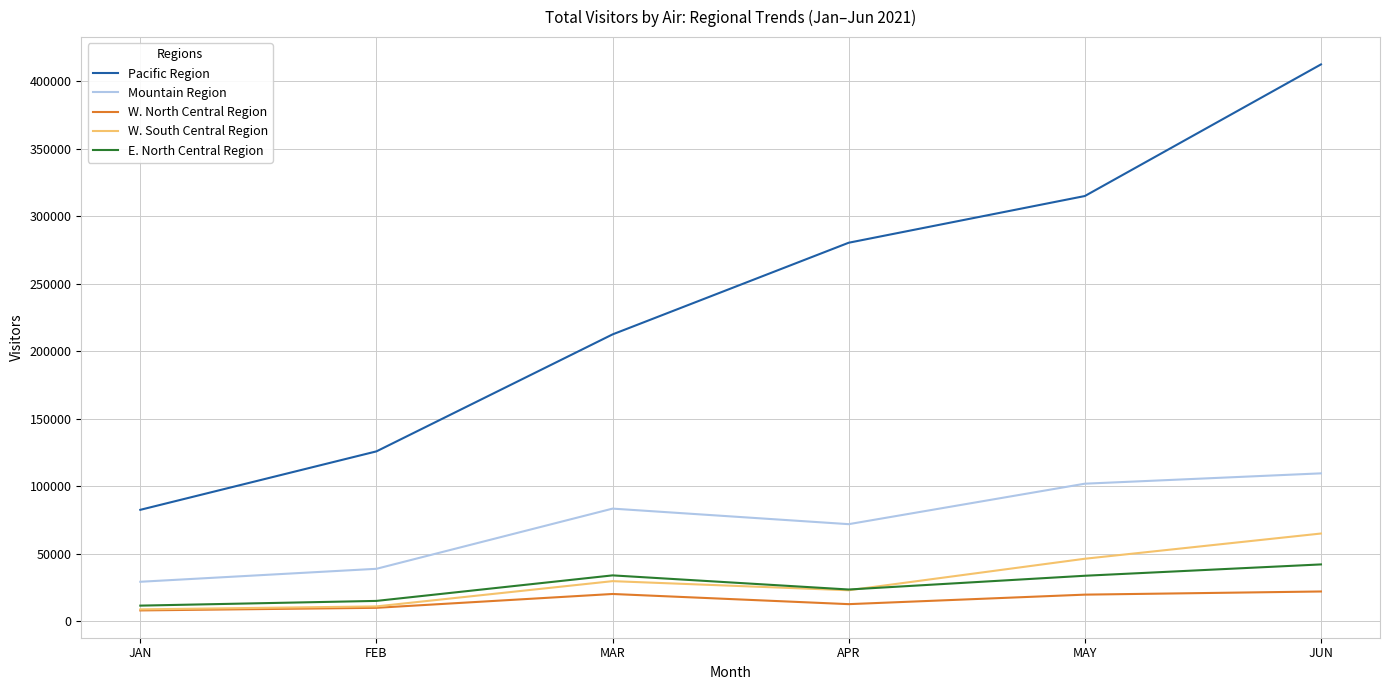

Does the chart have visible grid lines?

Yes